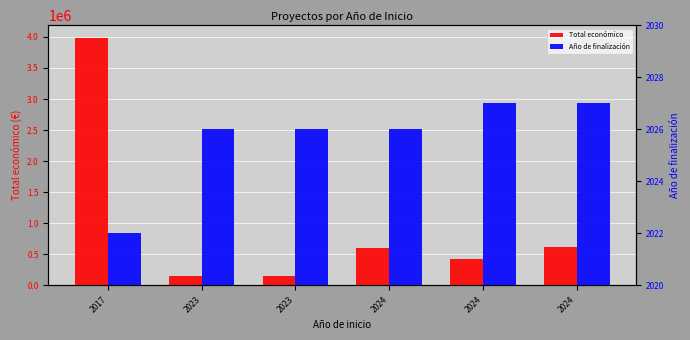

Rank the series by their average value, from highest to lowest.

Total económico, Año de finalización